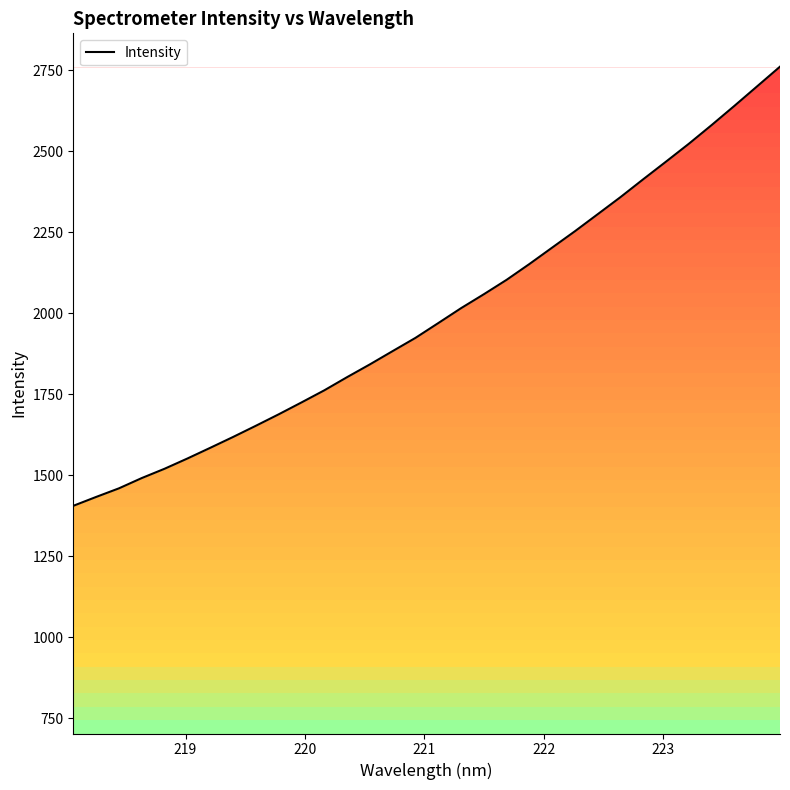

What is the maximum value shown in the chart?

2761.4